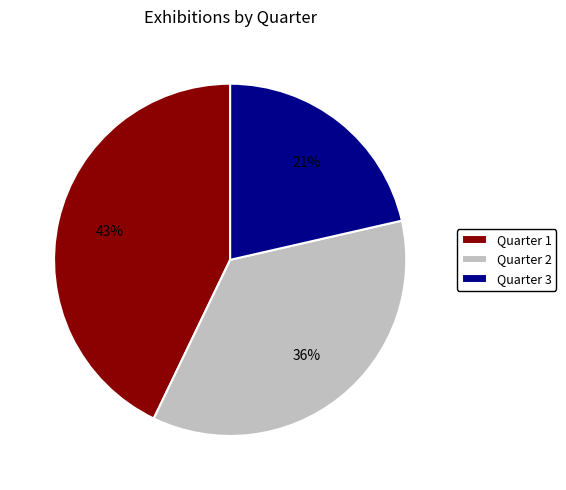

Approximately how many times larger is the value at Quarter 3 compared to Quarter 1?

0.5